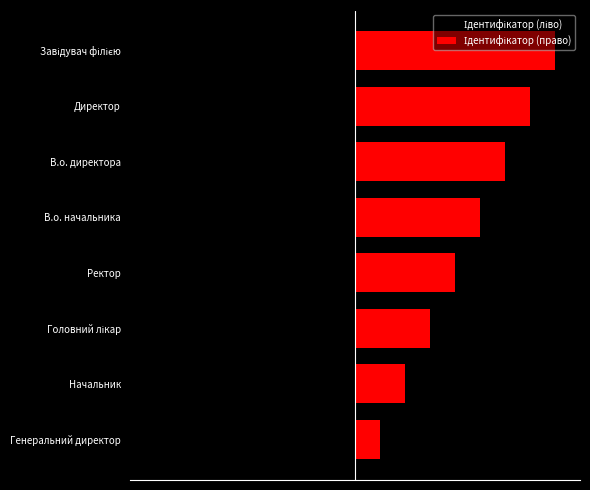

What is the average value of the Ідентифікатор (ліво) series?

-4